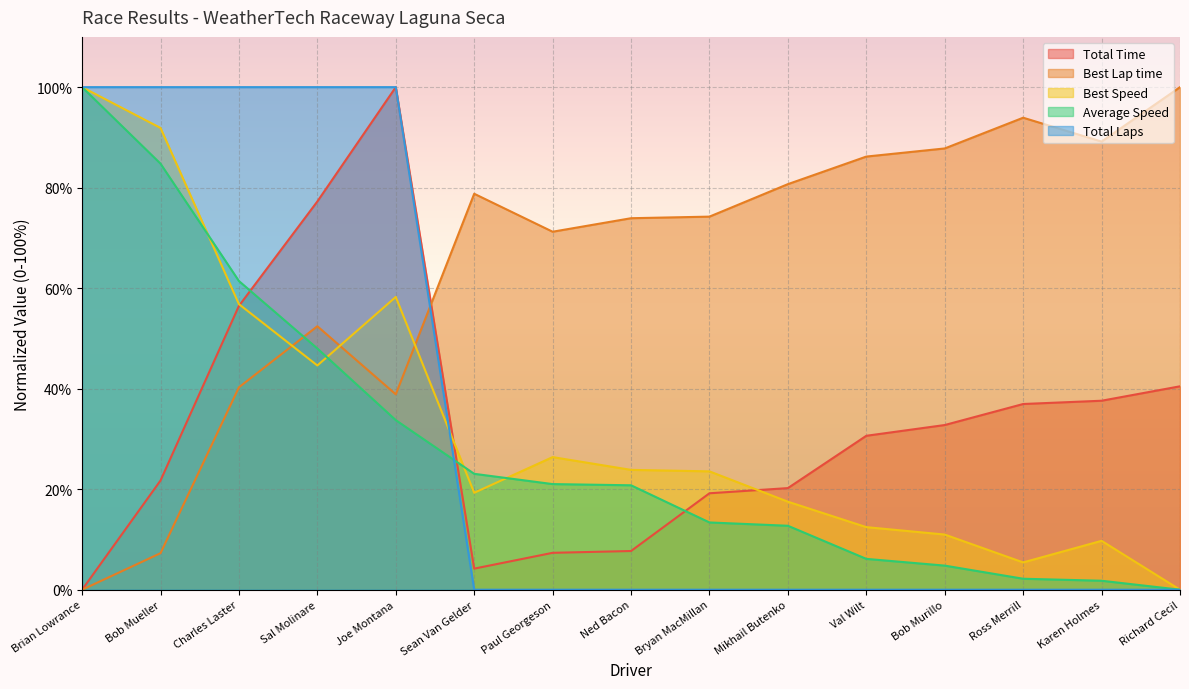

What is the difference between the highest and lowest values at Karen Holmes?

89.2